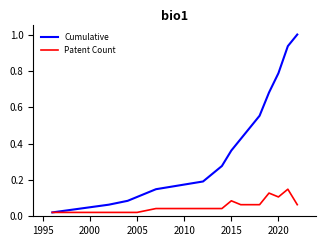

Which series has the largest total across all categories?

Cumulative